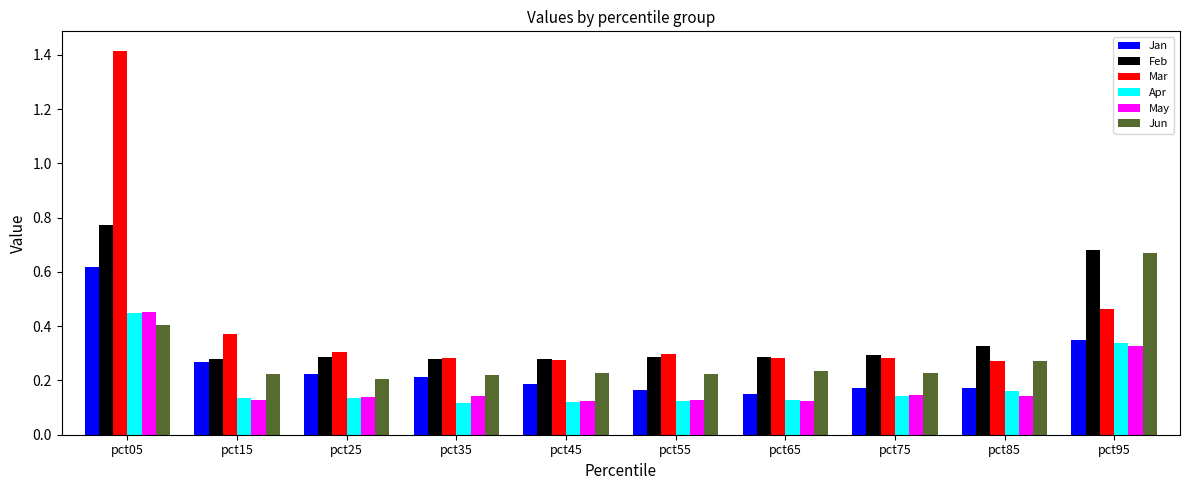

Which series has the largest range (max minus min)?

Mar